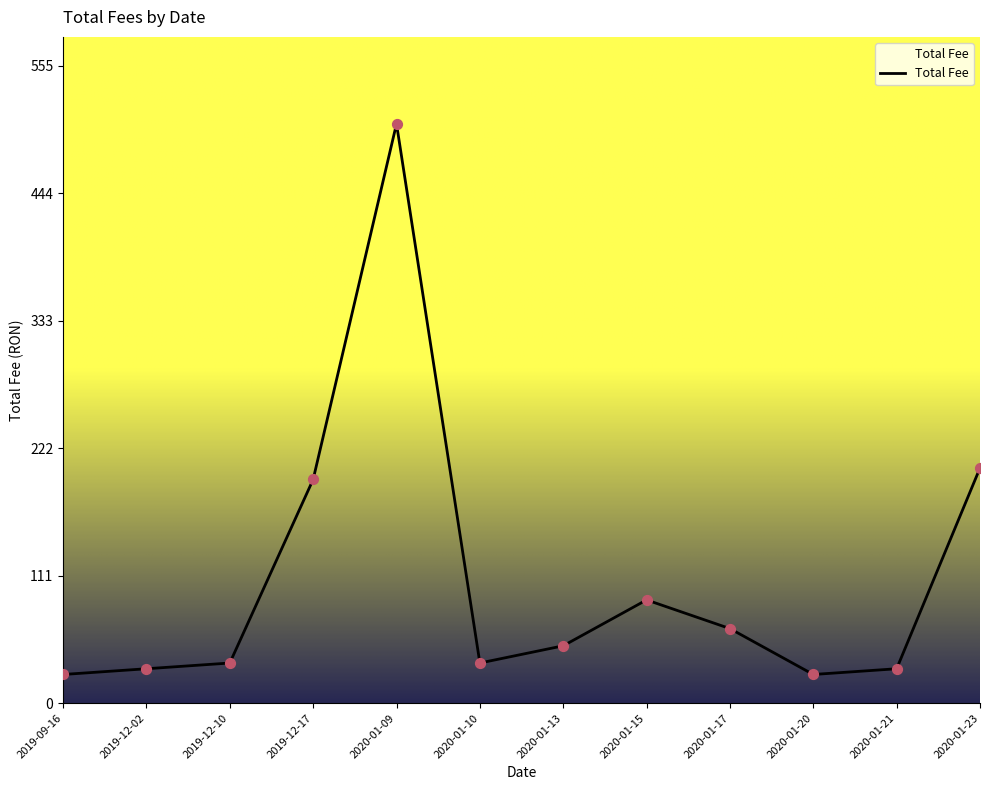

What is the change in value from 2020-01-10 to 2020-01-15?

+55